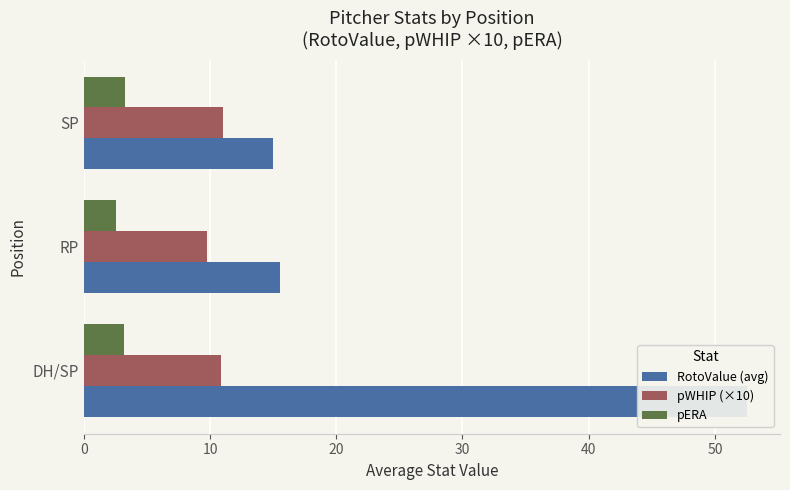

Which series has the largest total across all categories?

RotoValue (avg)